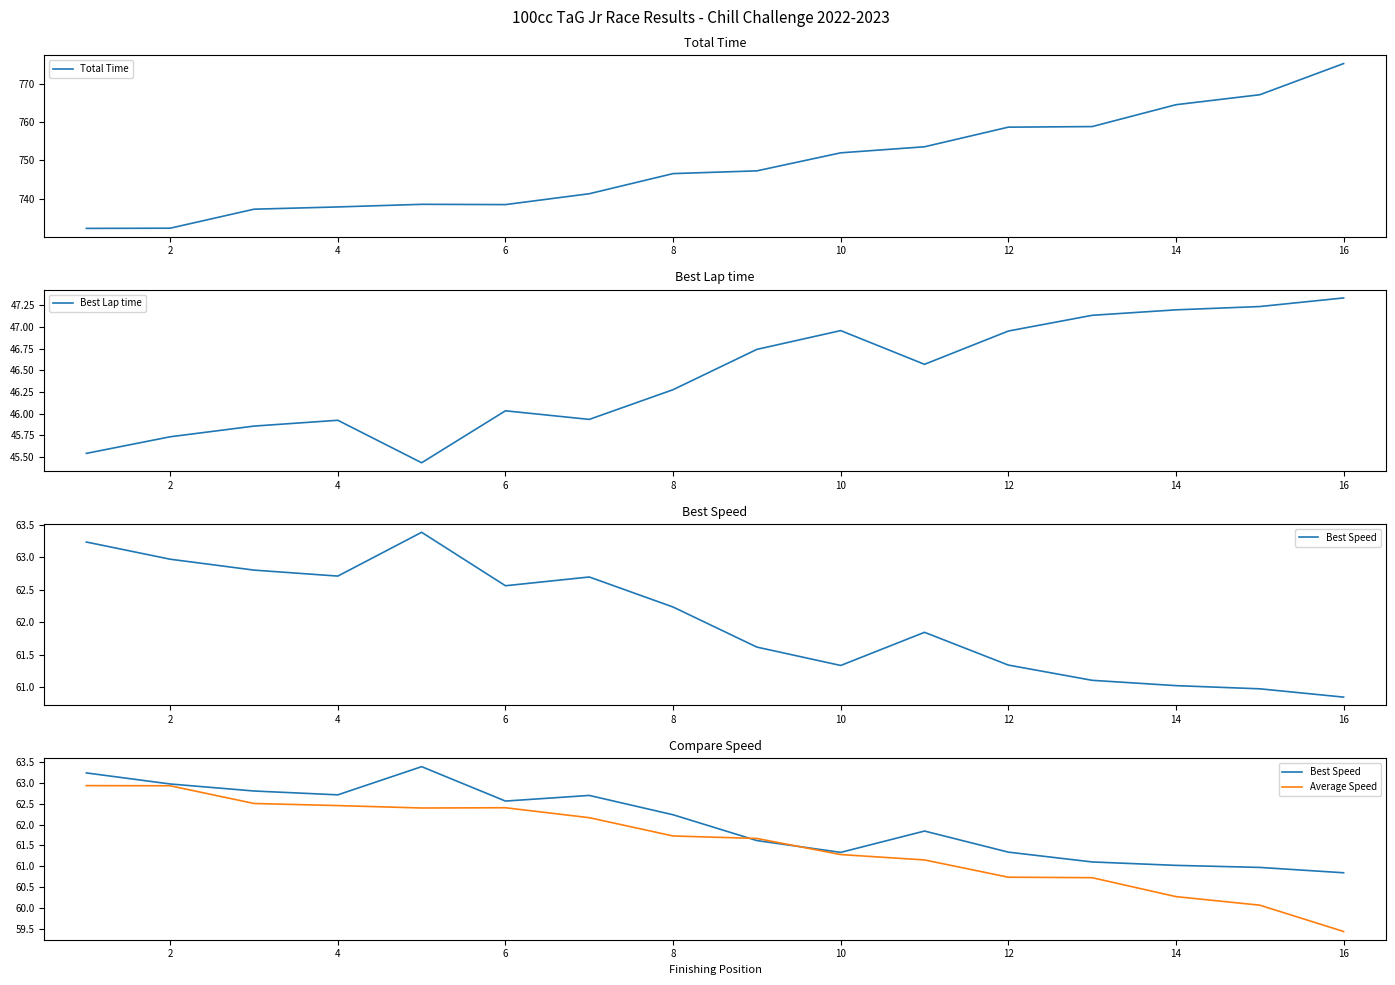

Which category has the highest value in the Total Time series?

16